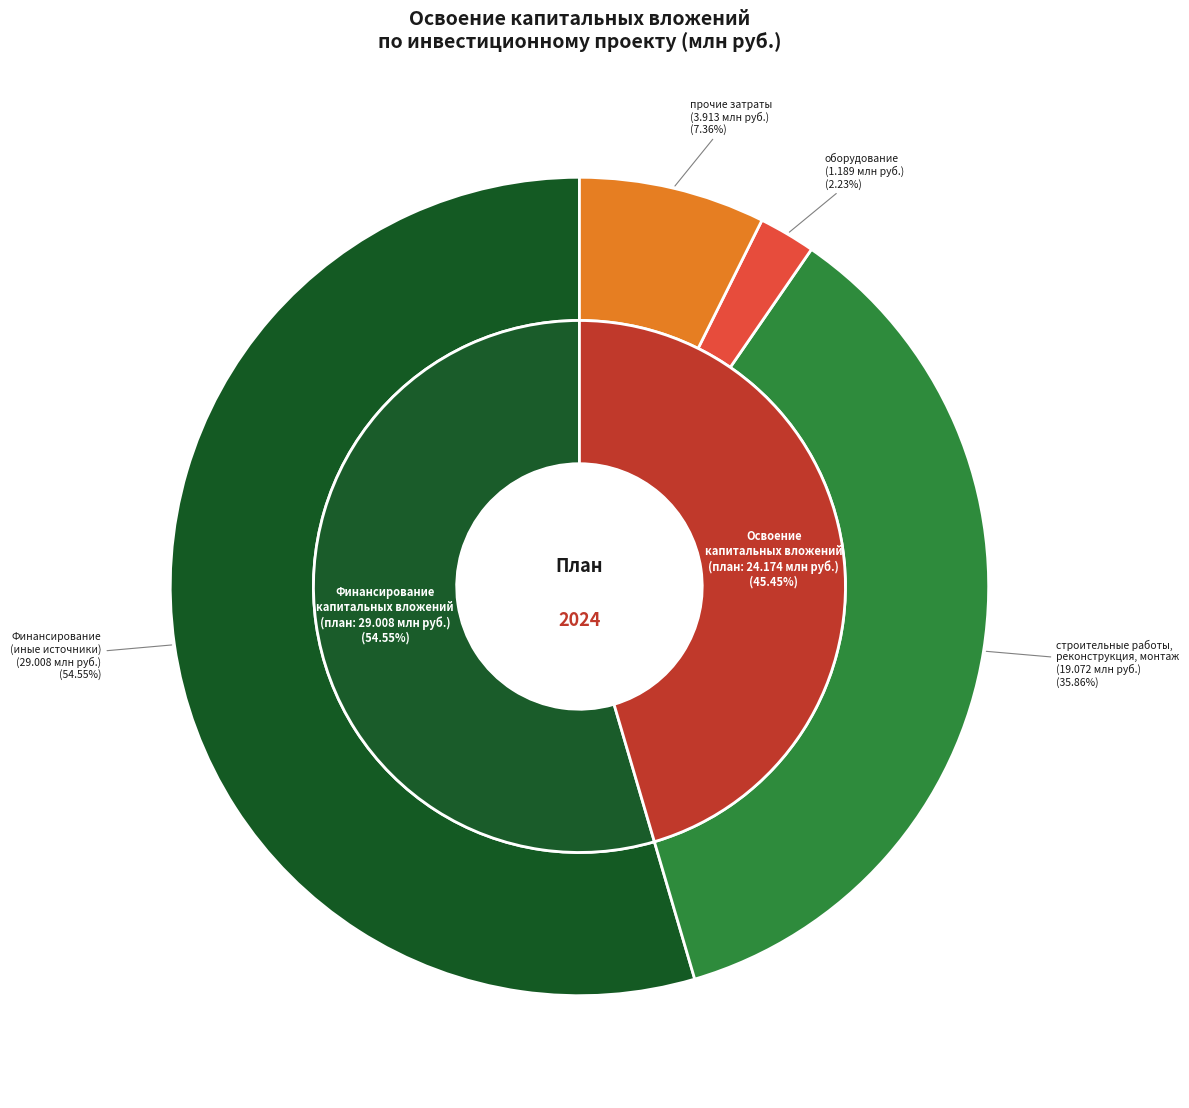

Is it true that строительные работы, реконструкция, монтаж is 92% of the pie?

False